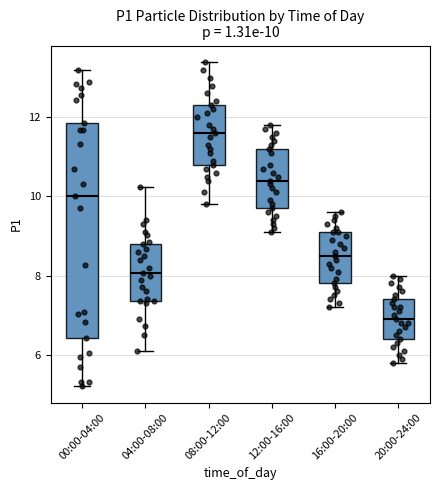

Which box's median line is the highest?

08:00-12:00